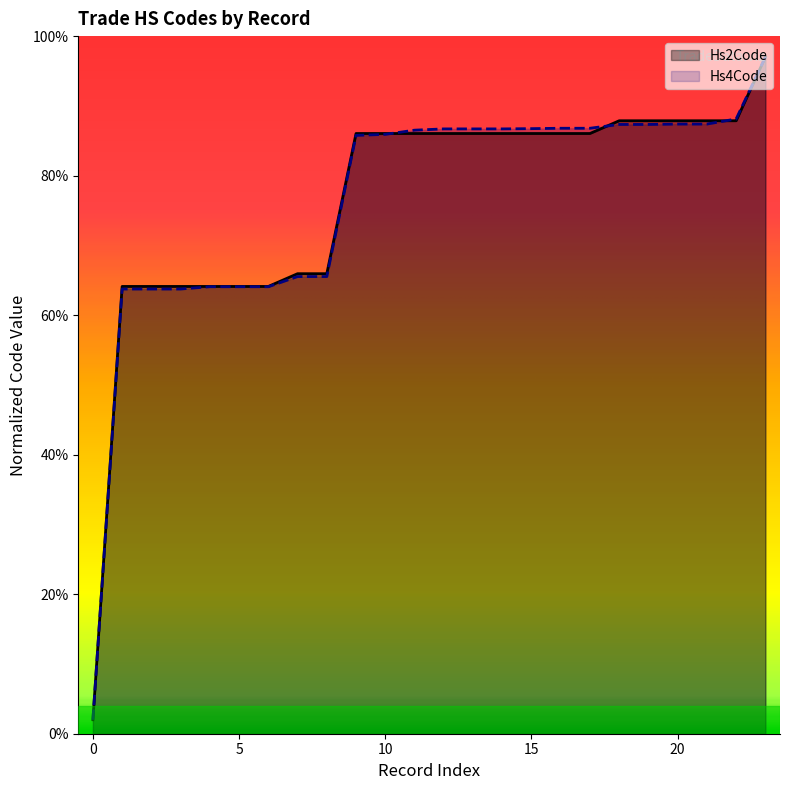

Reading right to left, extract all data points from this chart.

Hs2Code: 97.0	87.9	87.9	87.9	87.9	87.9	86.0	86.0	86.0	86.0	86.0	86.0	86.0	86.0	86.0	65.9	65.9	64.1	64.1	64.1	64.1	64.1	64.1	2.0
Hs4Code: 97.0	88.1	87.4	87.4	87.3	87.3	86.8	86.8	86.7	86.7	86.7	86.7	86.5	85.9	85.8	65.5	65.5	64.1	64.1	64.1	63.7	63.7	63.7	2.0